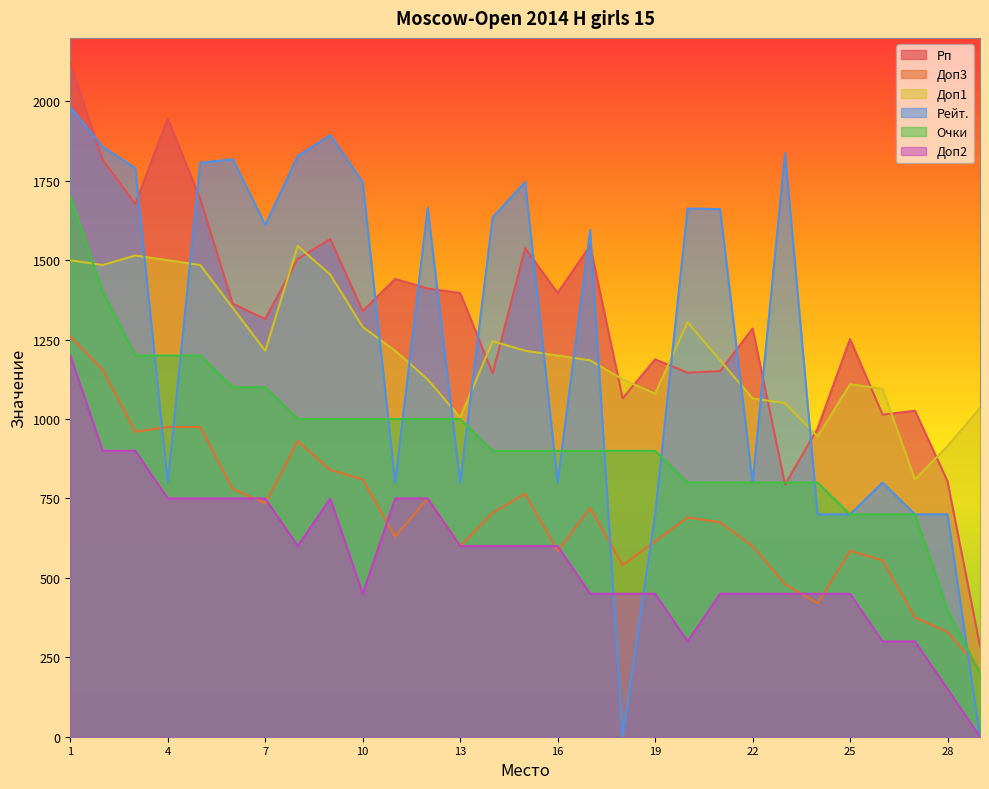

After their last crossing, which series has the higher values: Рейт. or Доп2?

Рейт.